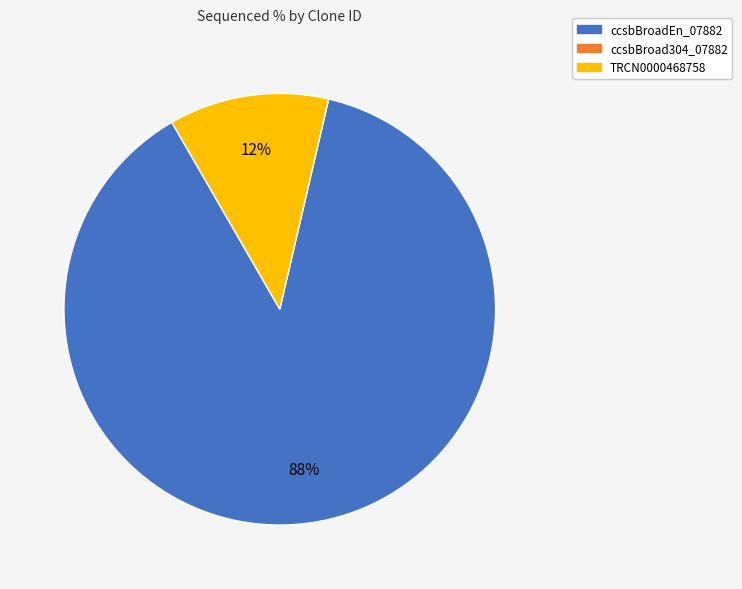

Does any single category account for the majority?

Yes